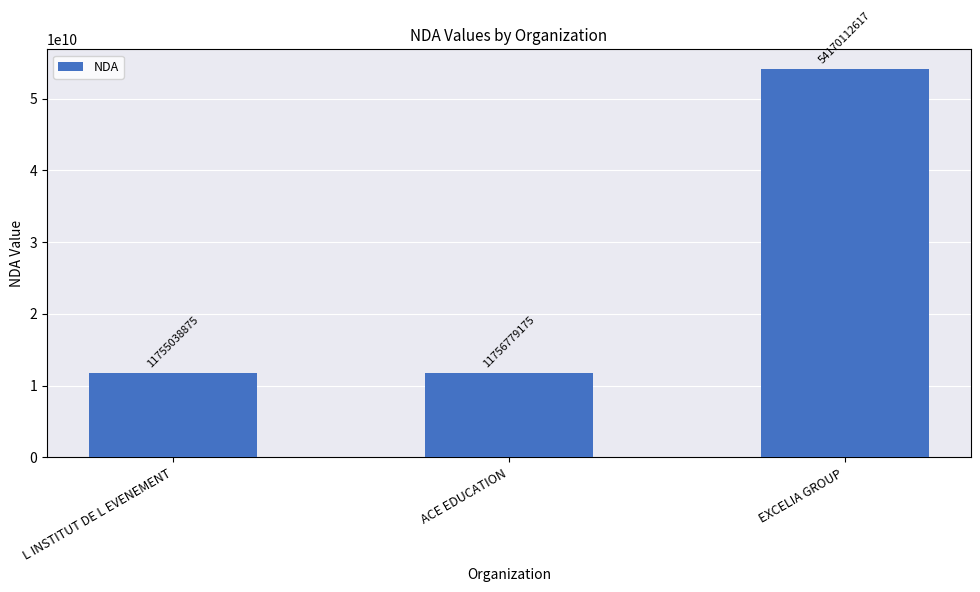

Rank the categories by value from highest to lowest.

EXCELIA GROUP, ACE EDUCATION, L INSTITUT DE L EVENEMENT